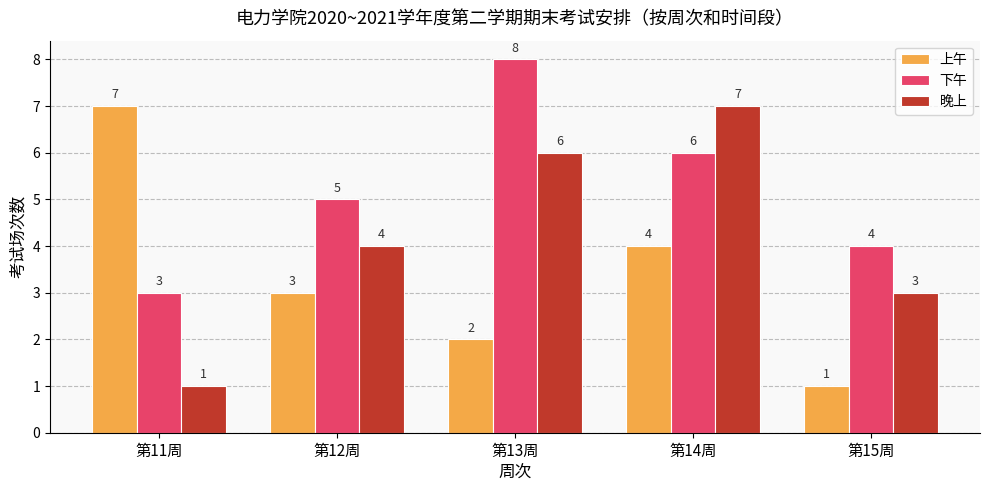

What is the difference between the highest and lowest values at 第13周?

6